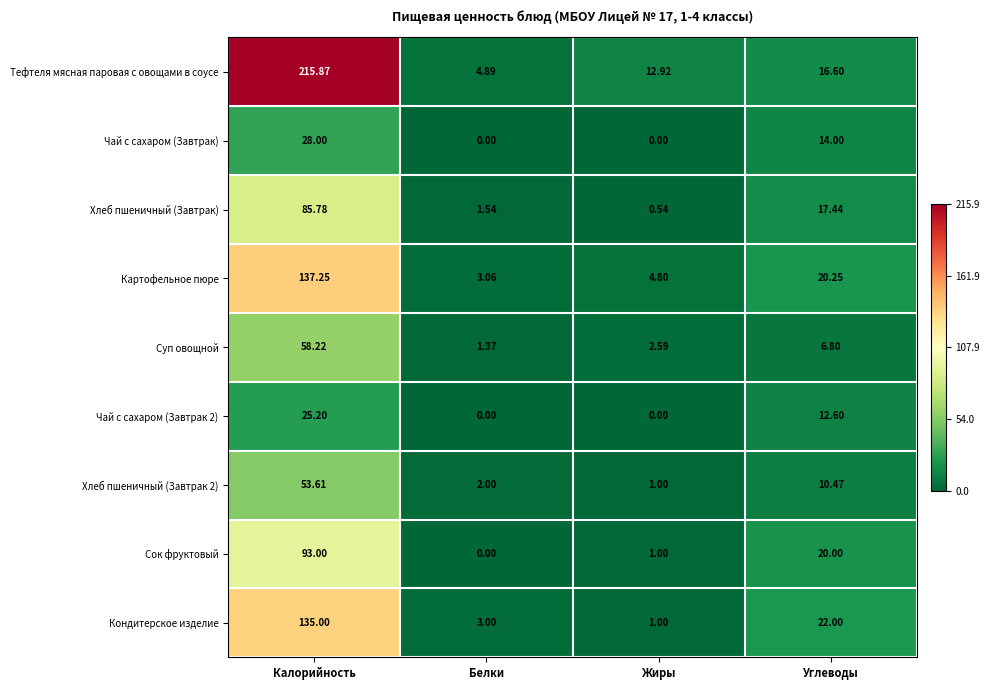

At which label does Картофельное пюре reach its peak?

Калорийность